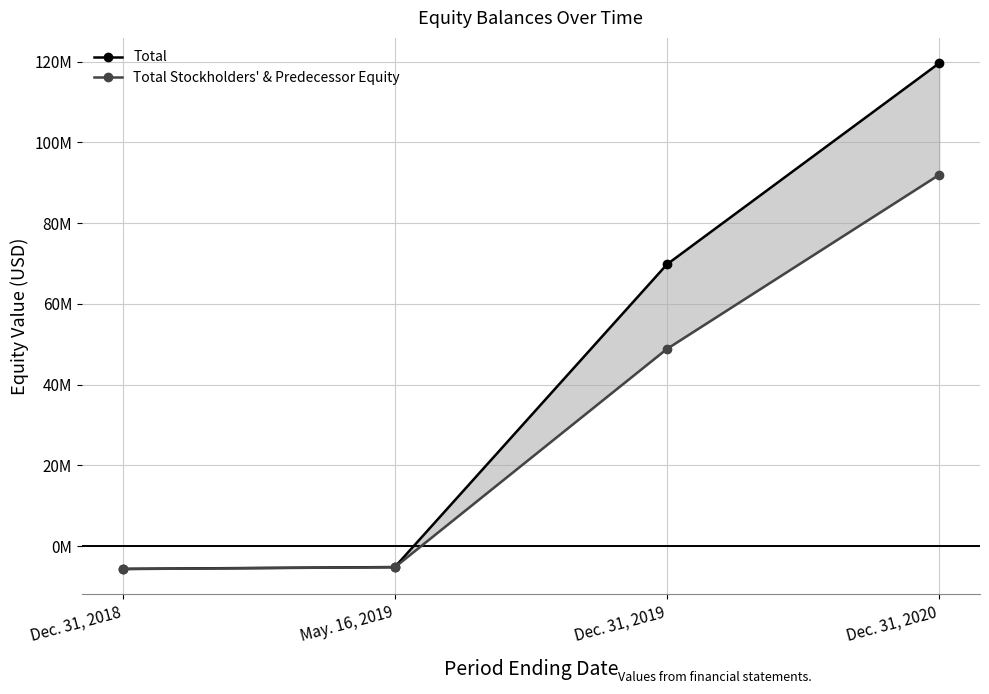

Is the value of Total at May. 16, 2019 greater than the value of Total Stockholders' & Predecessor Equity at May. 16, 2019?

Yes